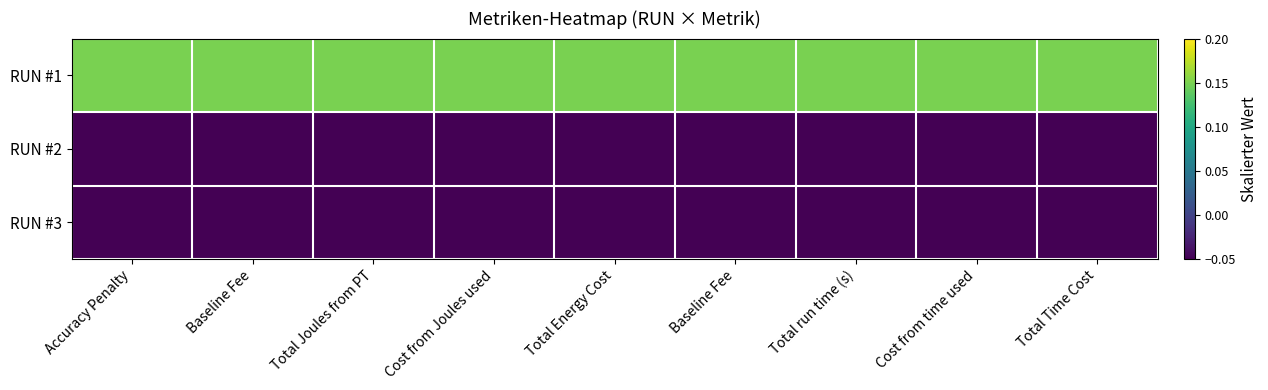

Reading left to right, extract all data points from this chart.

RUN #1: Accuracy Penalty=0.2	Baseline Fee=0.2	Total Joules from PT=0.2	Cost from Joules used=0.2	Total Energy Cost=0.2	Baseline Fee=0.2	Total run time (s)=0.2	Cost from time used=0.2	Total Time Cost=0.2
RUN #2: Accuracy Penalty=-0.1	Baseline Fee=-0.1	Total Joules from PT=-0.1	Cost from Joules used=-0.1	Total Energy Cost=-0.1	Baseline Fee=-0.1	Total run time (s)=-0.1	Cost from time used=-0.1	Total Time Cost=-0.1
RUN #3: Accuracy Penalty=-0.1	Baseline Fee=-0.1	Total Joules from PT=-0.1	Cost from Joules used=-0.1	Total Energy Cost=-0.1	Baseline Fee=-0.1	Total run time (s)=-0.1	Cost from time used=-0.1	Total Time Cost=-0.1